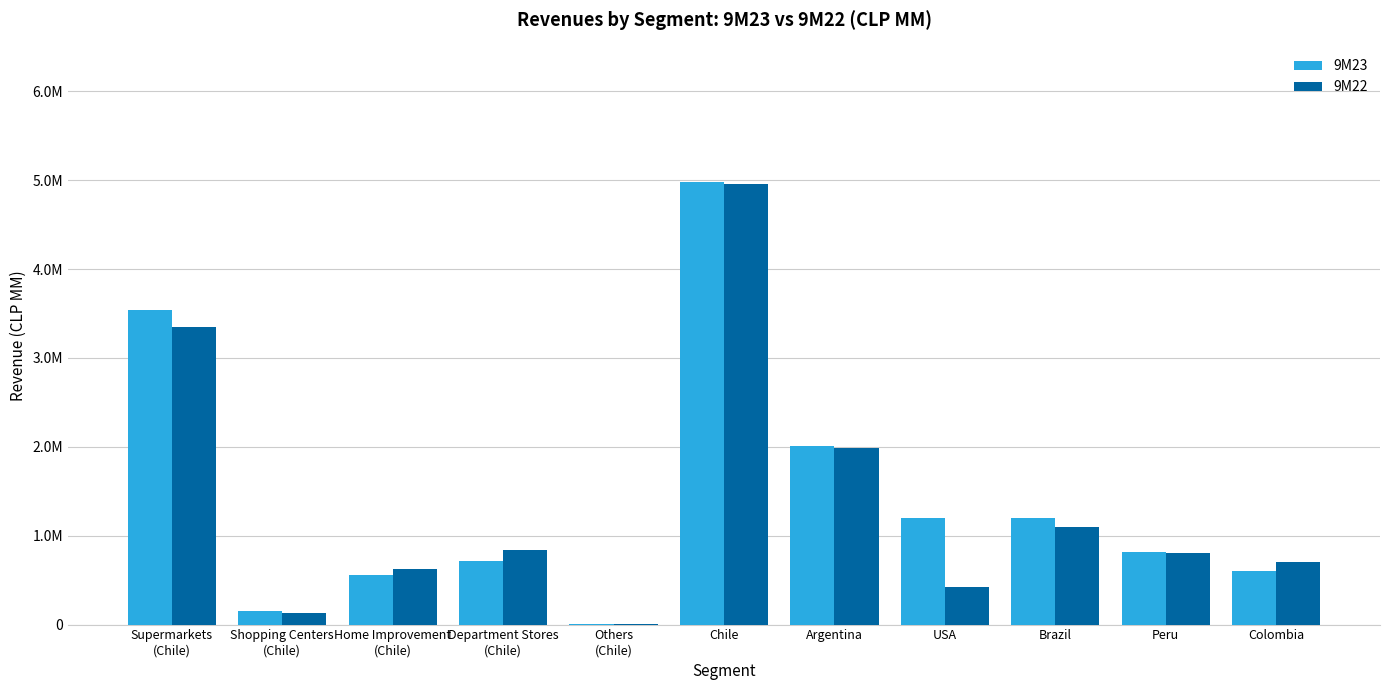

At which label does 9M22 reach its peak?

Chile